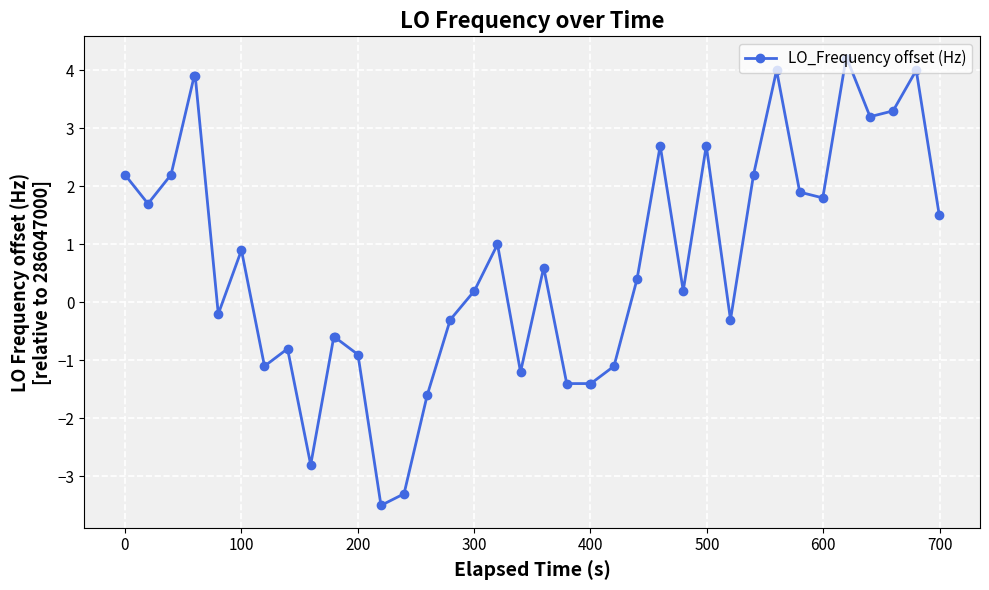

What is the greatest value displayed?

4.2